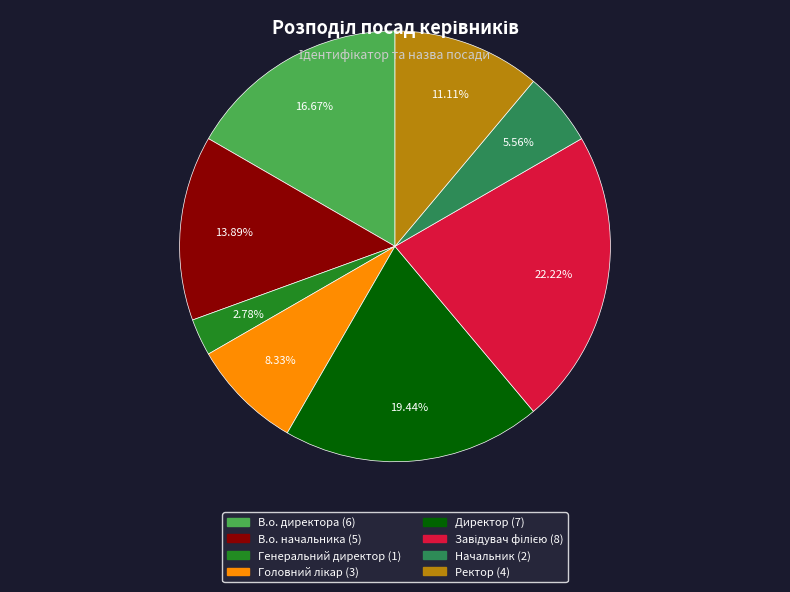

To the nearest percent, what percentage of the pie is В.о. директора?

17%